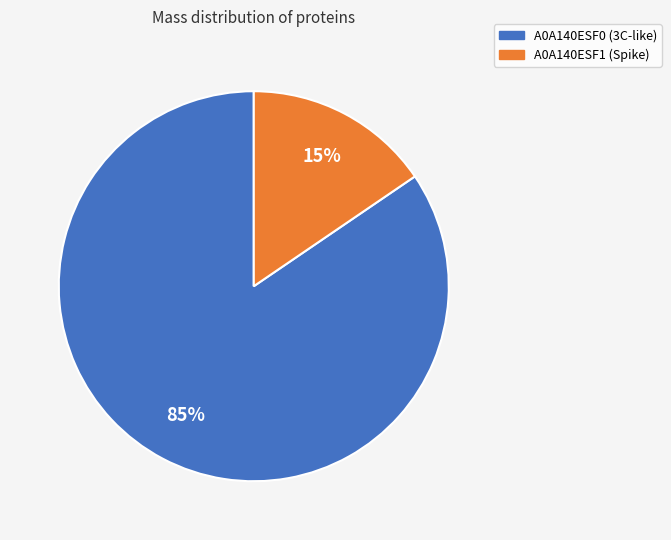

Rank the categories by value from lowest to highest.

A0A140ESF1 (Spike), A0A140ESF0 (3C-like)